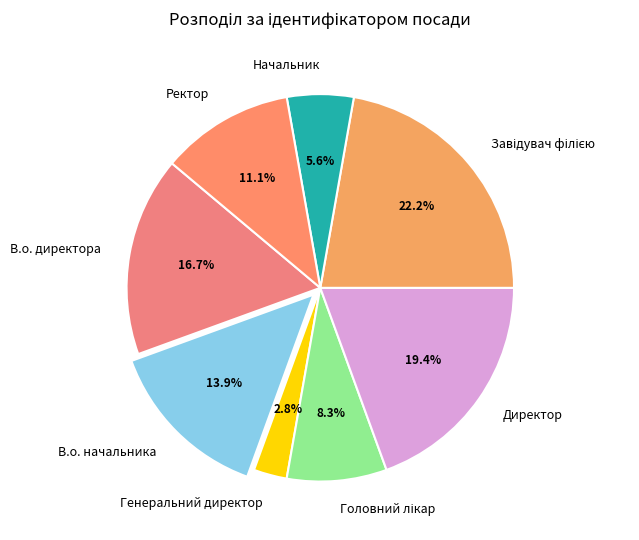

What is the smallest slice in the pie chart?

Генеральний директор